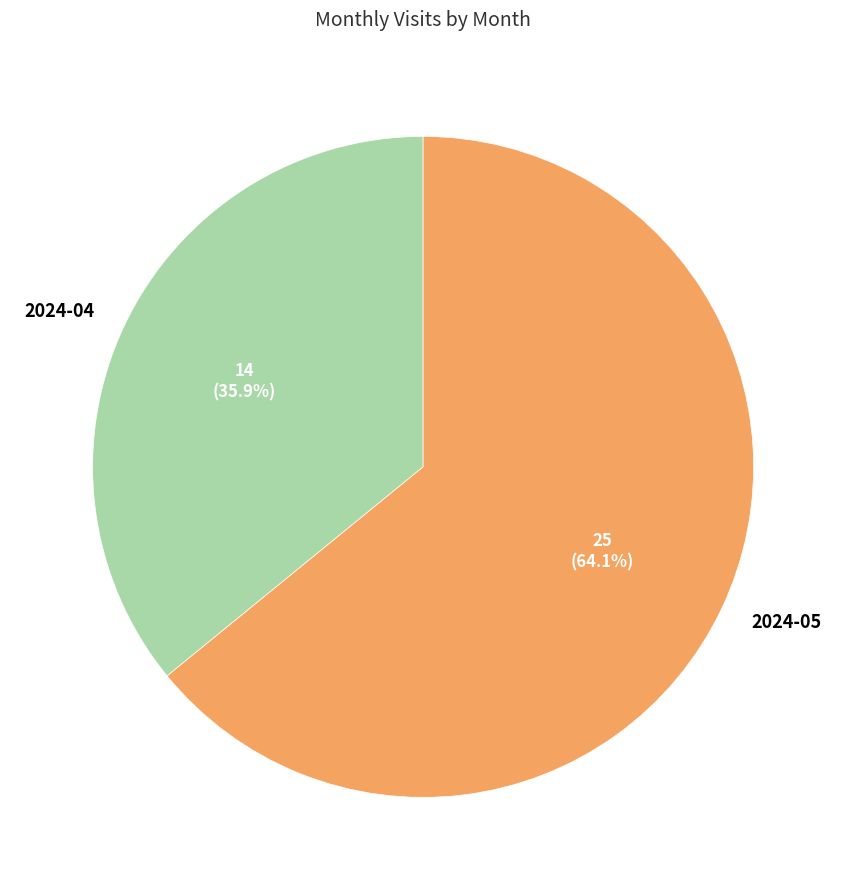

What is the smallest slice in the pie chart?

2024-04